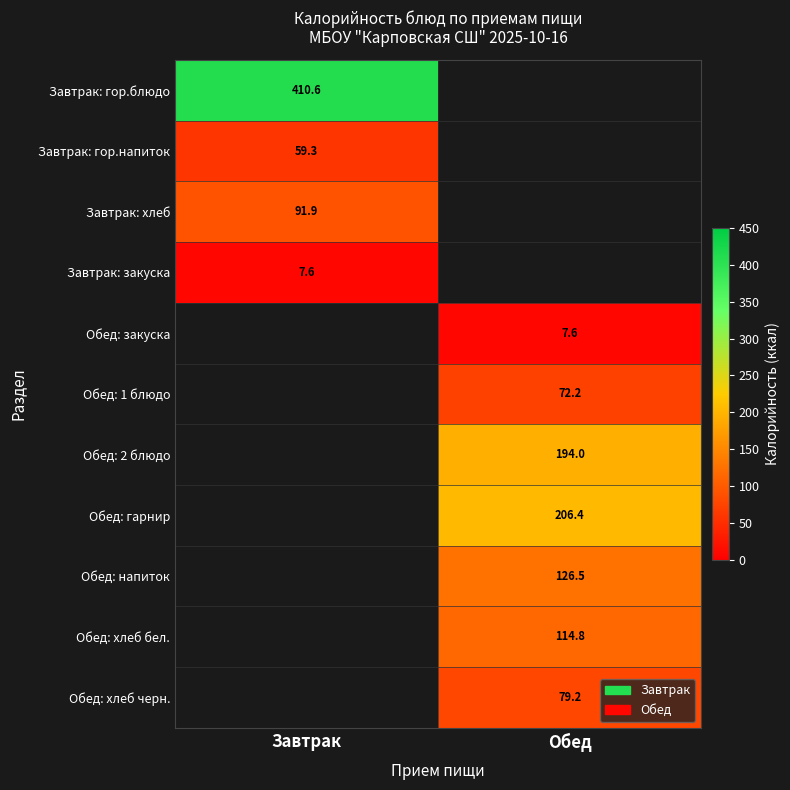

Is it true that Обед: хлеб черн. equals 79.2 at Обед?

True